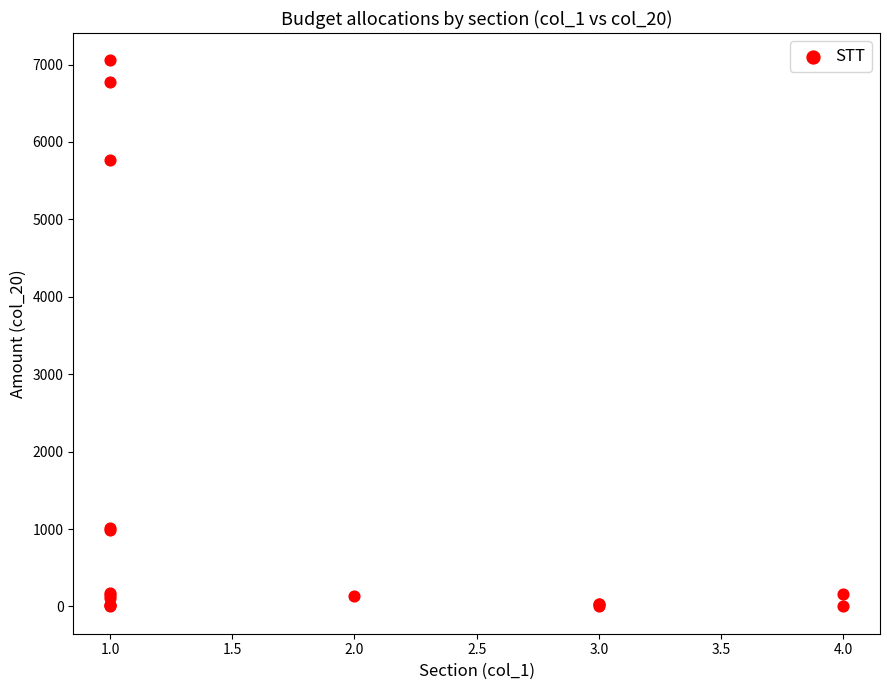

What Y value in the scatter plot is closest to 3527?

5769.2